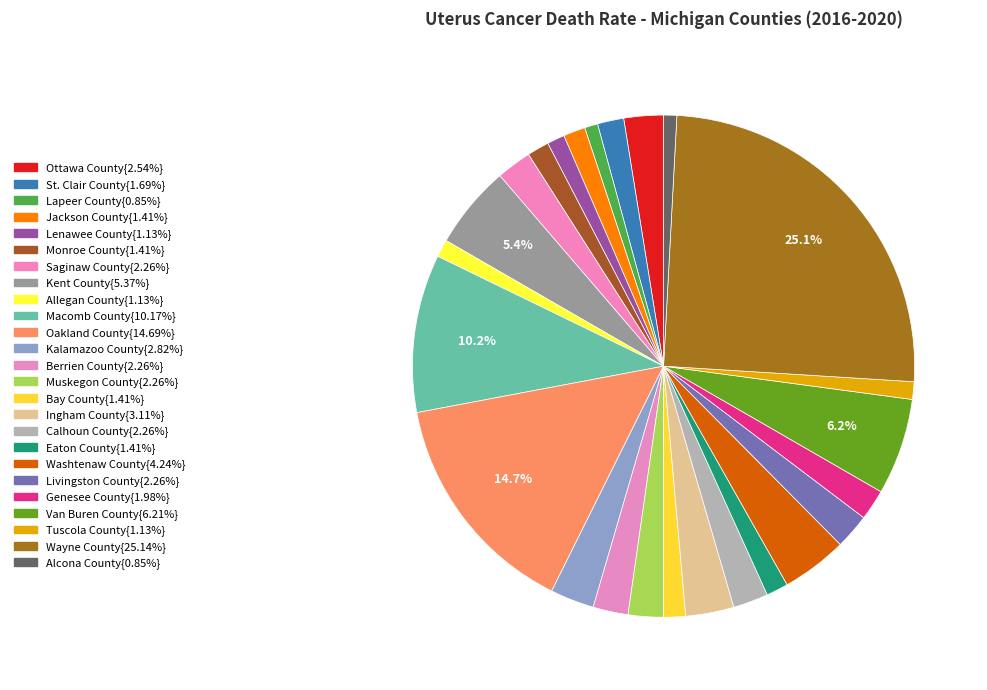

How many segments does this pie chart have?

25